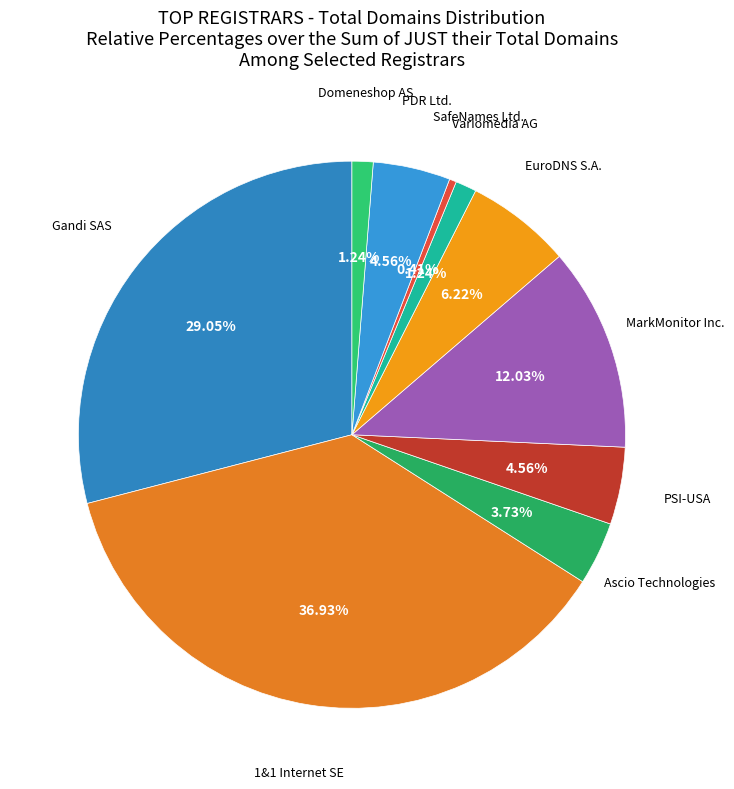

Is it true that Variomedia AG is 14% of the pie?

False